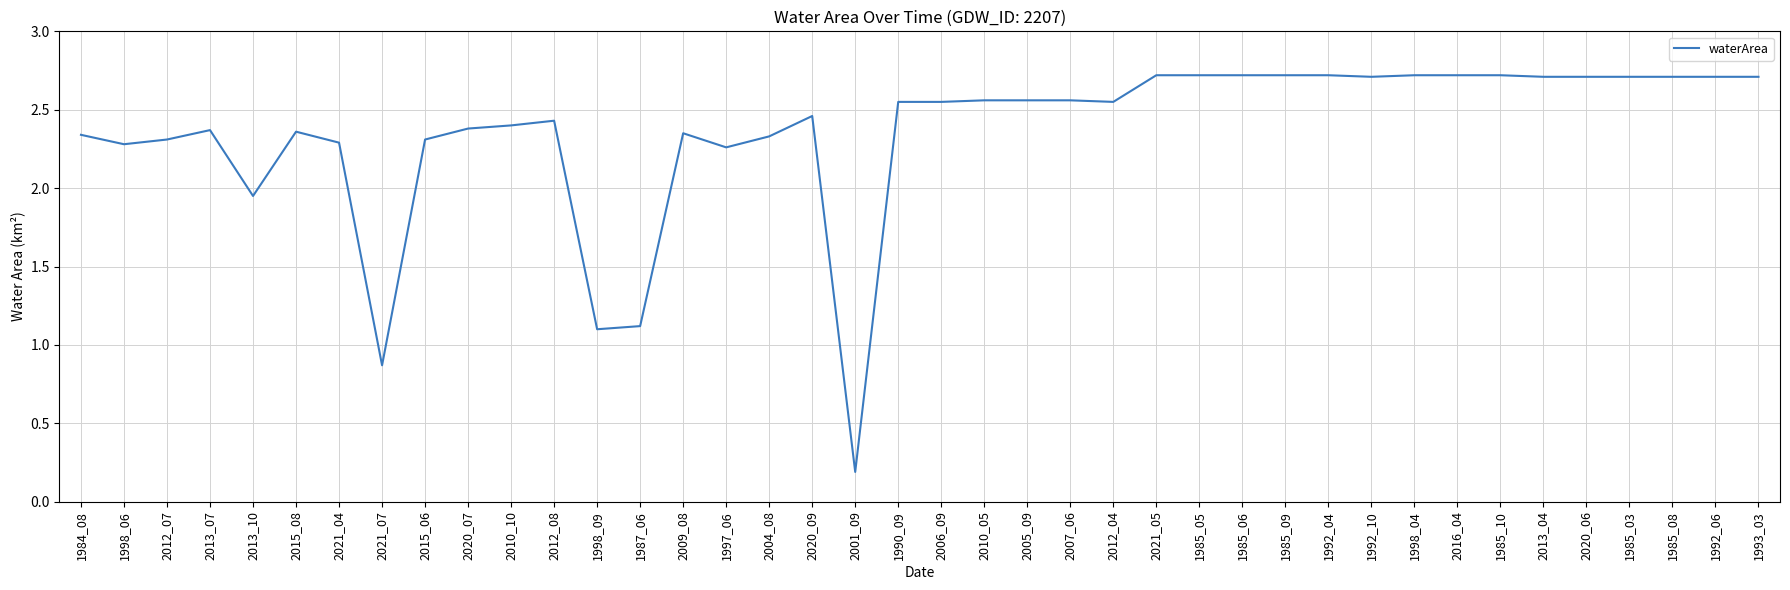

What position from the right is 1985_06?

13